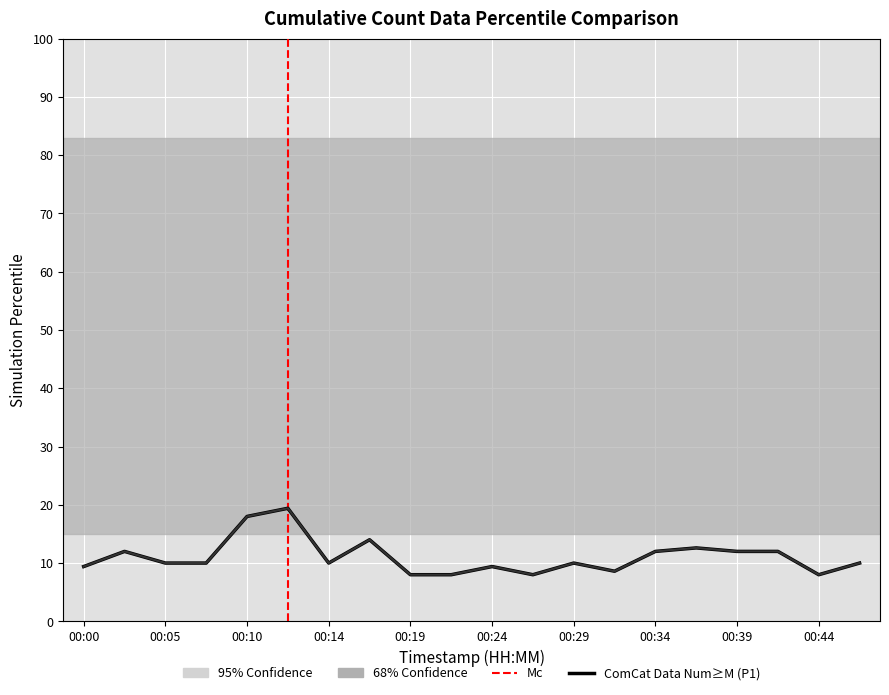

What is the total value across all series at 00:22?

16.0